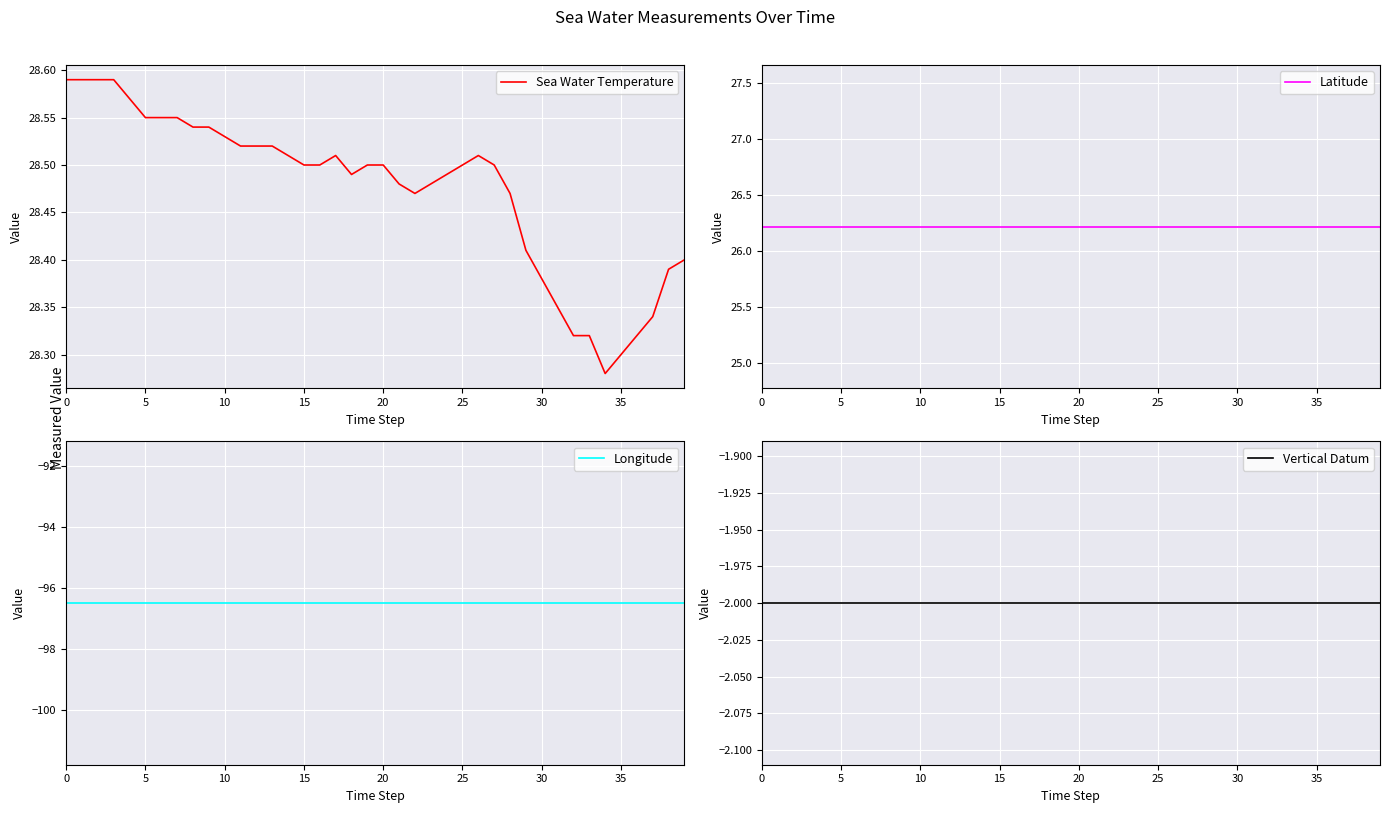

What is the highest value of the Sea Water Temperature series?

28.6